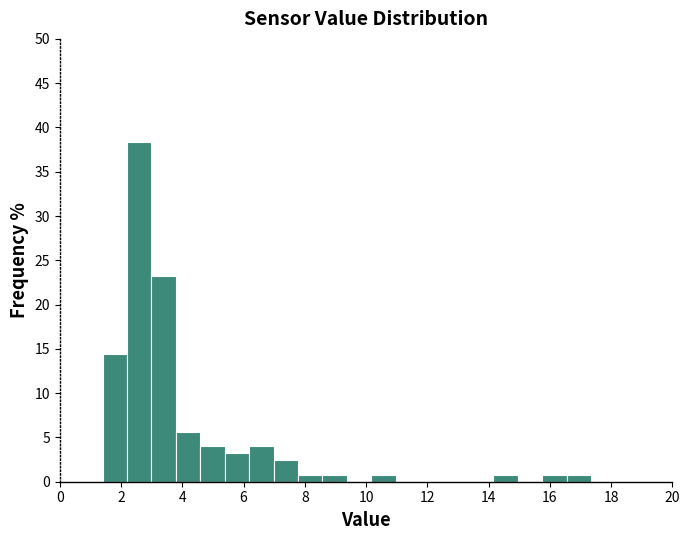

Read against the x-axis, roughly where is the centre of the tallest bar?

2.6